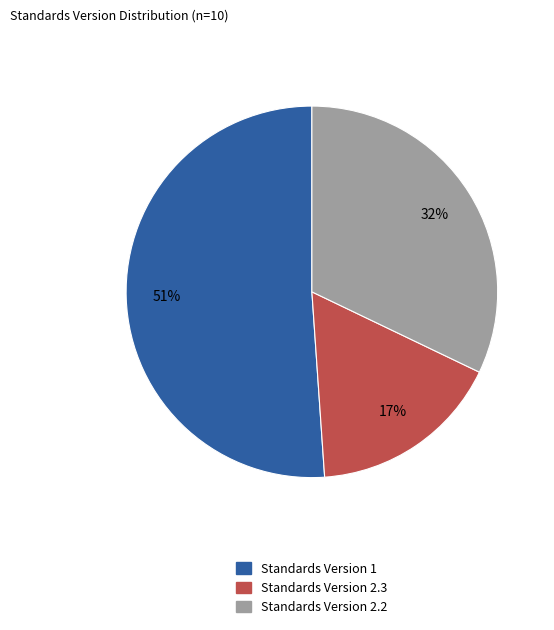

Is there any slice that represents more than half of the pie?

Yes